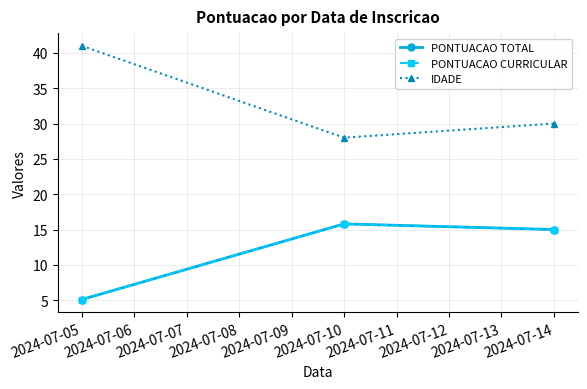

Is this an area chart (filled region under the line)?

No